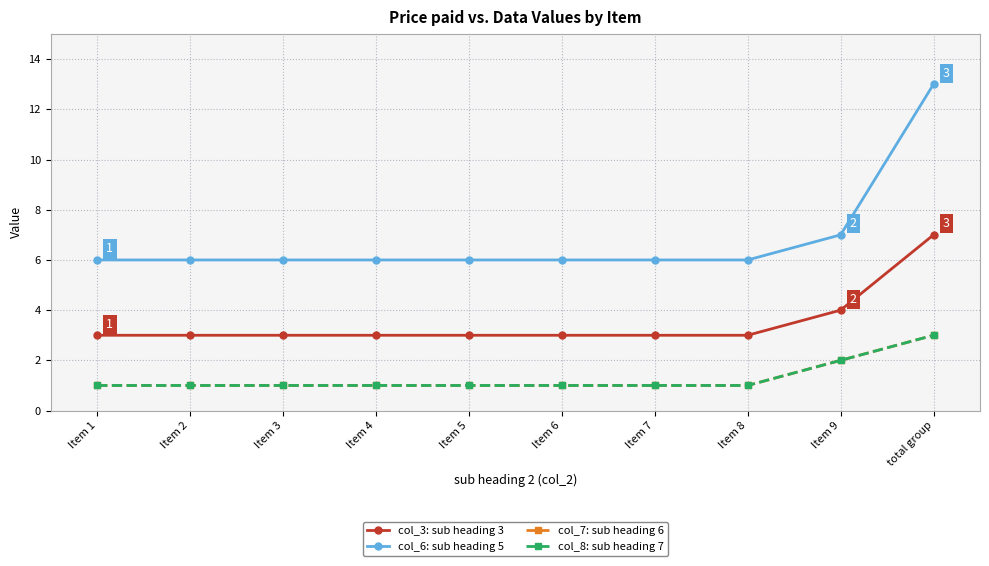

True or false: col_6: sub heading 5 and col_8: sub heading 7 cross at least once.

False